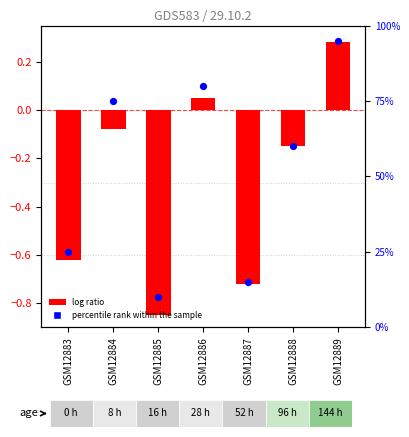

Which series contains the lowest Y value?

log ratio